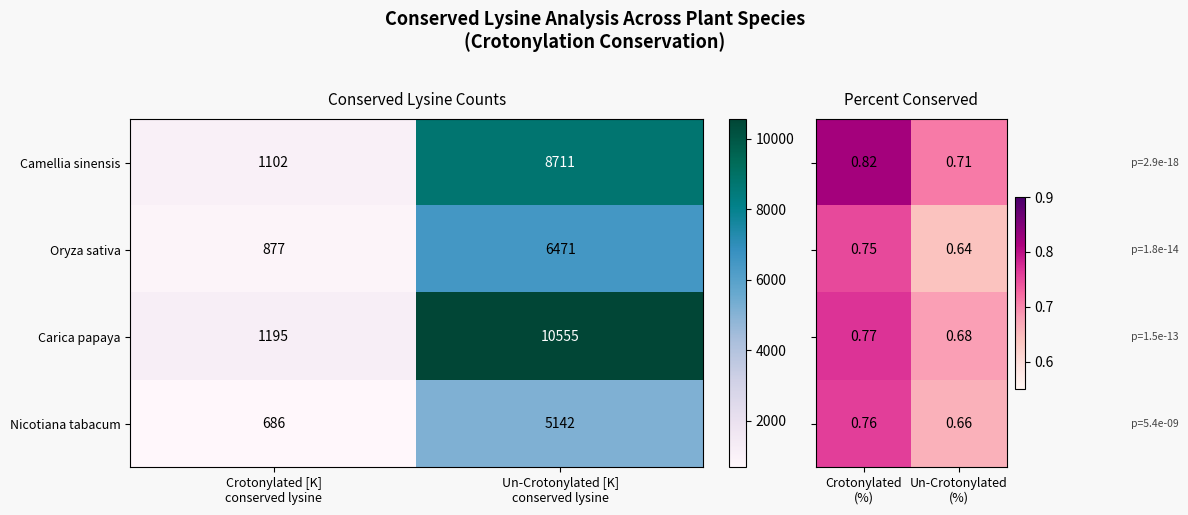

What is the lowest value of the Camellia sinensis series?

1102